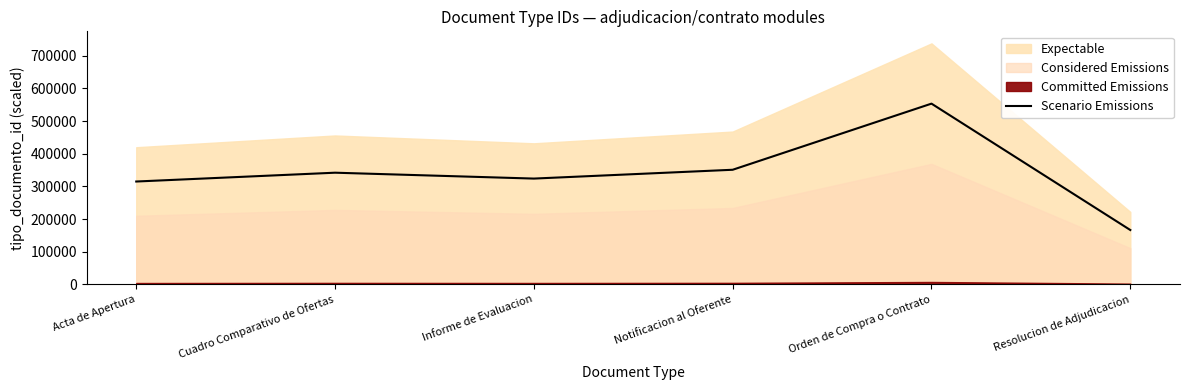

What is the ratio of the value at Notificacion al Oferente to the value at Orden de Compra o Contrato?

0.6